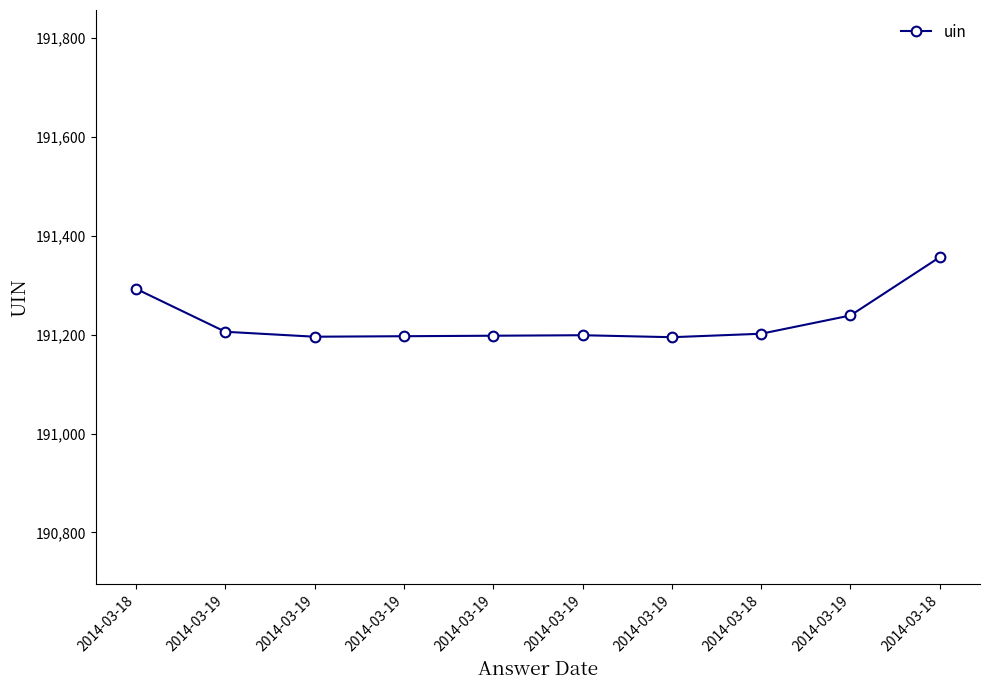

Which category has the lowest value across all series?

2014-03-19